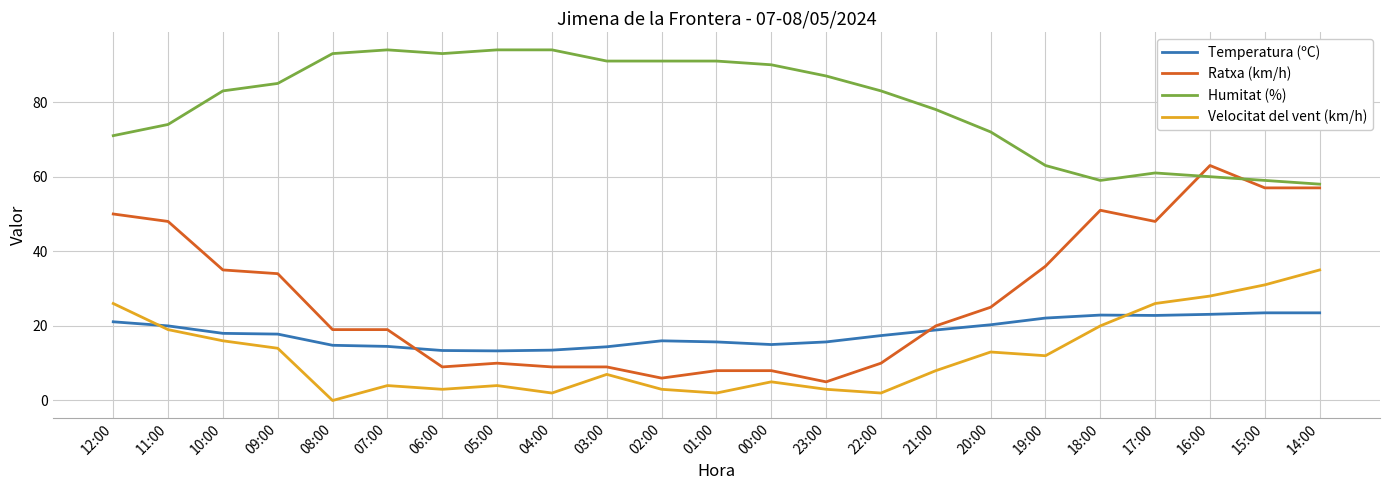

Which category has the highest value in the Velocitat del vent (km/h) series?

14:00